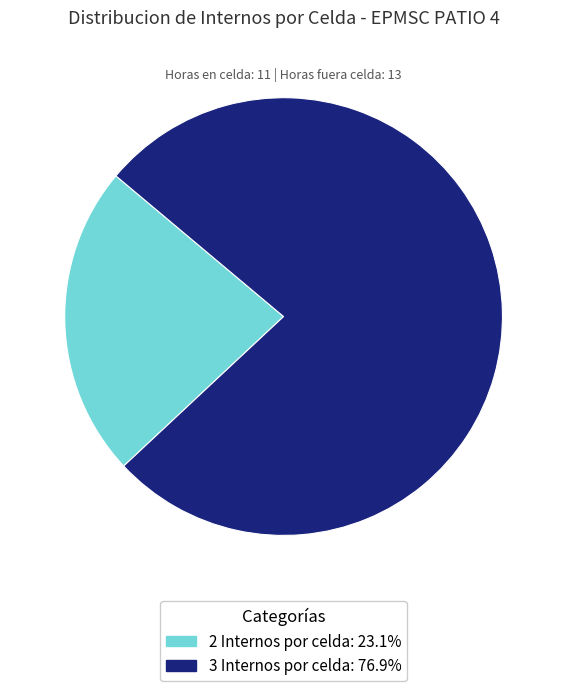

Does any single category account for the majority?

Yes